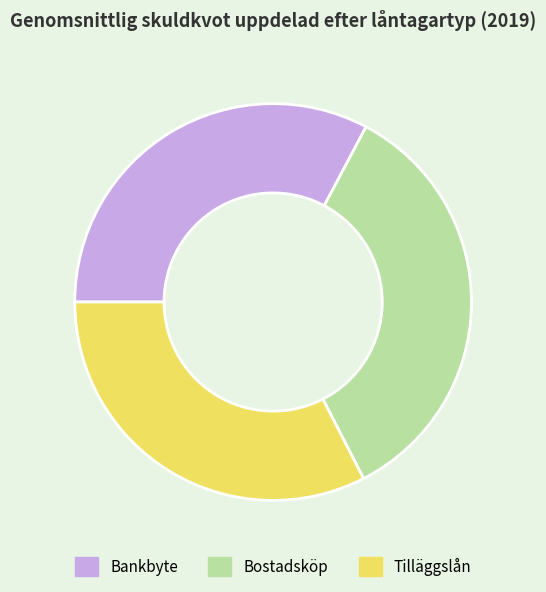

Does any single category account for the majority?

No